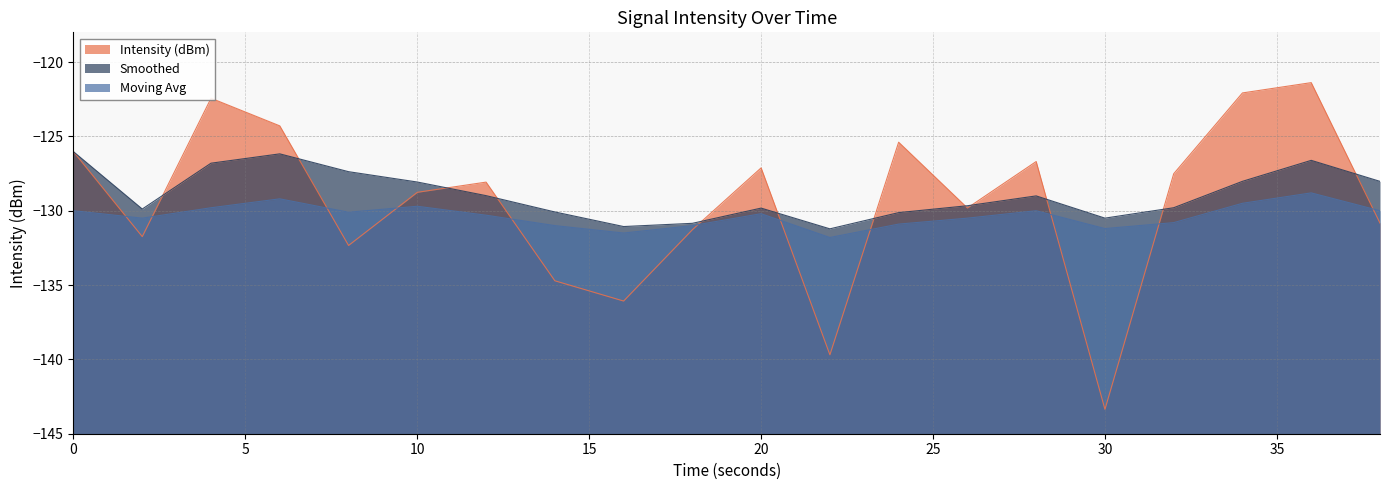

Reading right to left, extract all data points from this chart.

Intensity (dBm): -130.8	-121.4	-122.1	-127.5	-143.4	-126.7	-129.8	-125.4	-139.7	-127.1	-131.3	-136.1	-134.7	-128.1	-128.8	-132.3	-124.3	-122.4	-131.7	-126.0
Smoothed: -128.0	-126.6	-128.0	-129.8	-130.5	-129.0	-129.7	-130.1	-131.2	-129.8	-130.8	-131.1	-130.1	-129.0	-128.1	-127.4	-126.2	-126.8	-129.9	-126.0
Moving Avg: -130.0	-128.8	-129.5	-130.8	-131.2	-130.0	-130.5	-130.9	-131.8	-130.2	-131.0	-131.5	-131.0	-130.3	-129.7	-130.1	-129.2	-129.8	-130.5	-130.0